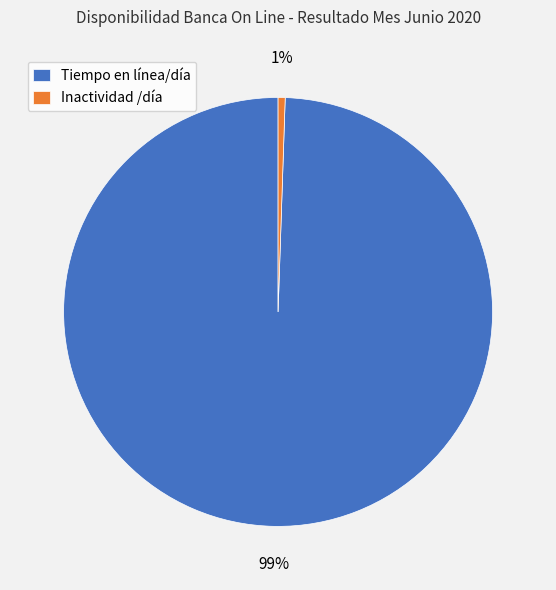

Is the sum of Tiempo en línea/día and Inactividad /día greater than half?

Yes